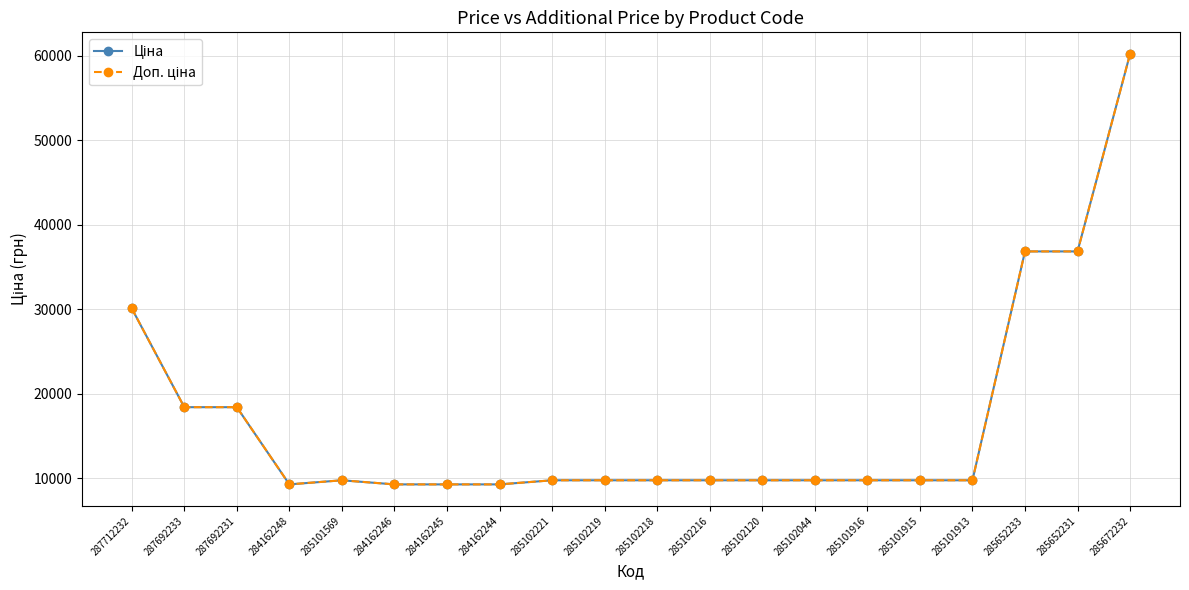

True or false: Доп. ціна and Ціна intersect in this chart.

False